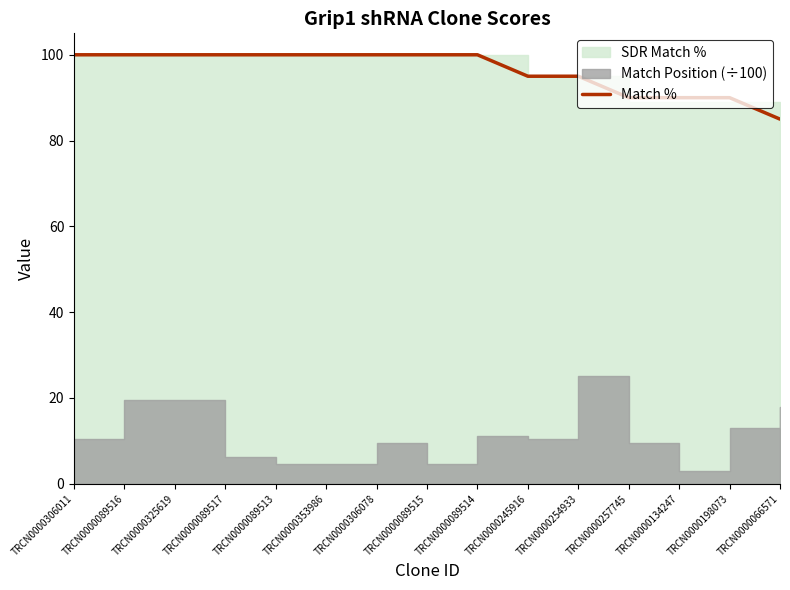

The chart shows a value of 100 at TRCN0000306078. True or false?

True